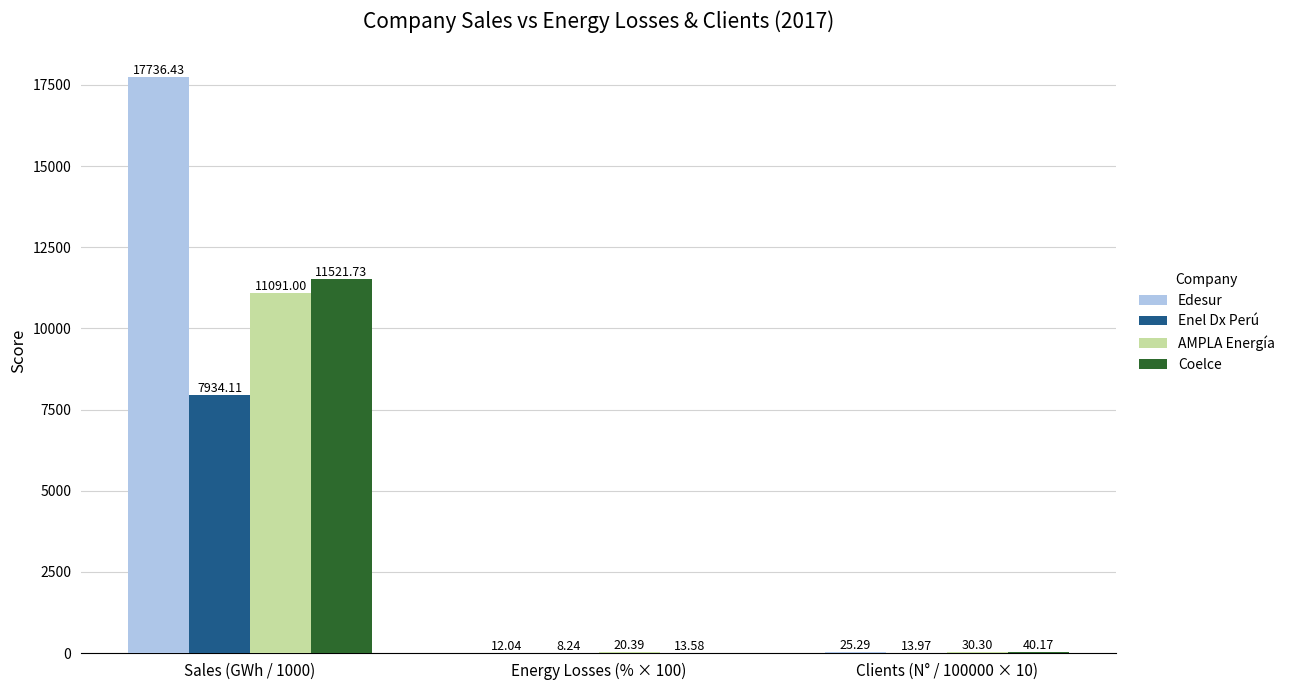

Where does the Coelce series first go above 40?

Sales (GWh / 1000)